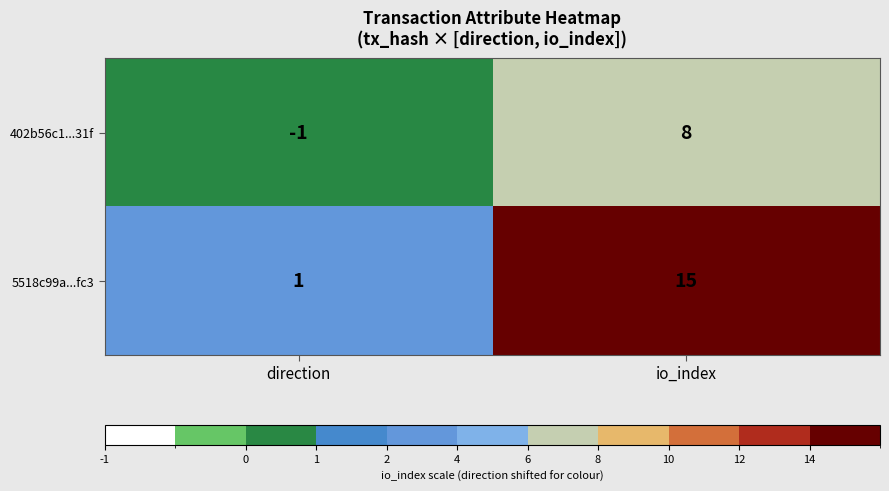

What is the total value across all series at io_index?

23